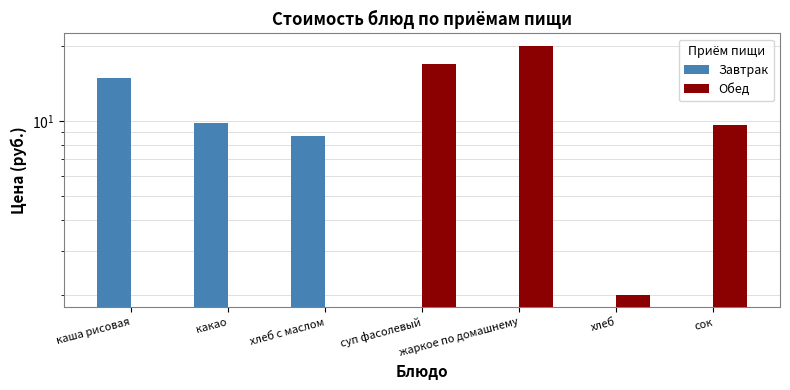

True or false: Завтрак has a value of 14.6 at хлеб с маслом.

False